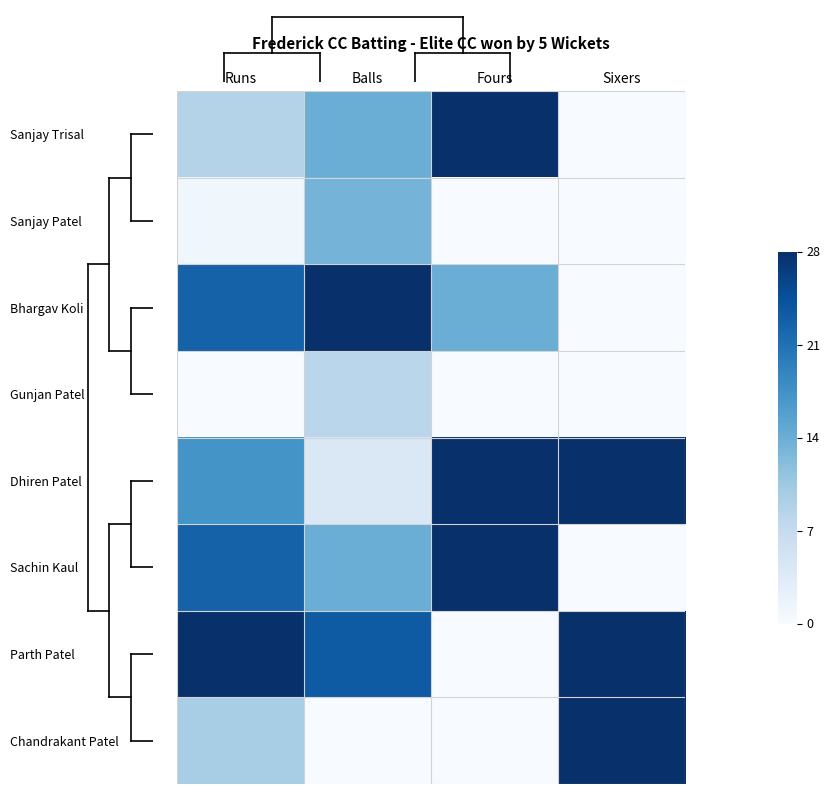

Reading left to right, list all the values displayed in this chart.

Sanjay Trisal: Runs=0.3	Balls=0.5	Fours=1.0	Sixers=0.0
Sanjay Patel: Runs=0.0	Balls=0.5	Fours=0.0	Sixers=0.0
Bhargav Koli: Runs=0.8	Balls=1.0	Fours=0.5	Sixers=0.0
Gunjan Patel: Runs=0.0	Balls=0.3	Fours=0.0	Sixers=0.0
Dhiren Patel: Runs=0.6	Balls=0.1	Fours=1.0	Sixers=1.0
Sachin Kaul: Runs=0.8	Balls=0.5	Fours=1.0	Sixers=0.0
Parth Patel: Runs=1.0	Balls=0.8	Fours=0.0	Sixers=1.0
Chandrakant Patel: Runs=0.3	Balls=0.0	Fours=0.0	Sixers=1.0